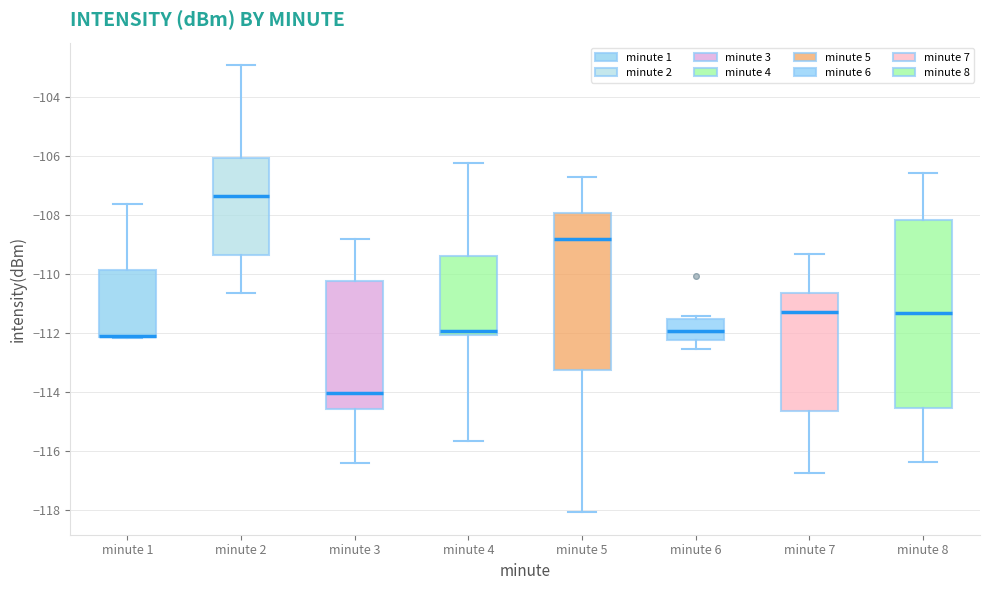

Reading left to right, read every box against the y-axis: the position of its median line, the range the box covers, and the ends of its whiskers. The values are not printed on the chart, so give them approximately, as read against the axis.

minute 1: median -112.2 (drawn on the box's lower edge), box -112.2 to -109.8, whiskers -112.2 to -107.6
minute 2: median -107.4, box -109.4 to -106.0, whiskers -110.6 to -103.0
minute 3: median -114.0, box -114.6 to -110.2, whiskers -116.4 to -108.8
minute 4: median -112.0 (just above the box's lower edge), box -112.0 to -109.4, whiskers -115.6 to -106.2
minute 5: median -108.8, box -113.2 to -108.0, whiskers -118.0 to -106.8
minute 6: median -112.0, box -112.2 to -111.6, whiskers -112.6 to -111.4
minute 7: median -111.4, box -114.6 to -110.6, whiskers -116.8 to -109.4
minute 8: median -111.4, box -114.6 to -108.2, whiskers -116.4 to -106.6